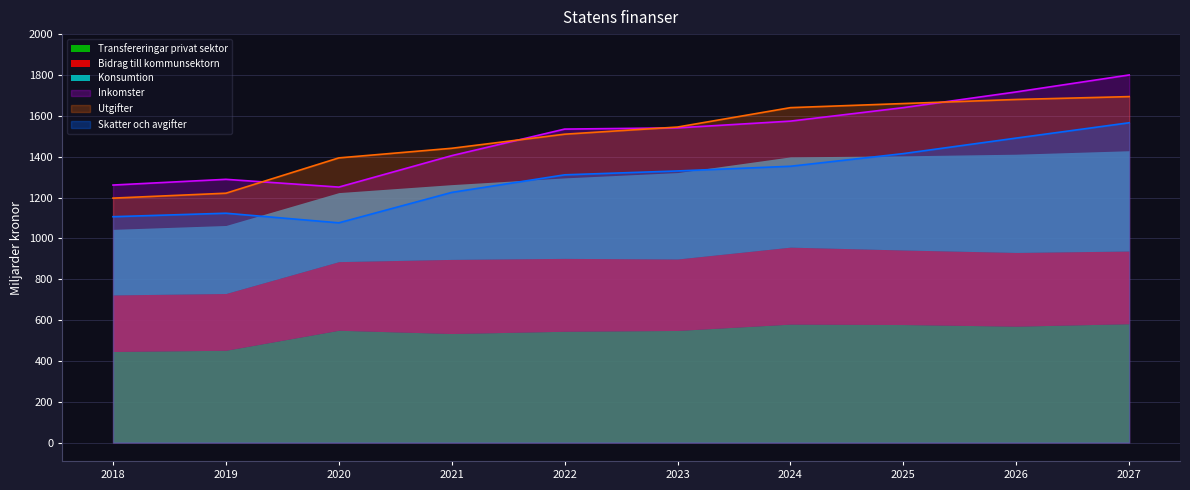

What is the minimum value shown in the chart?

1076